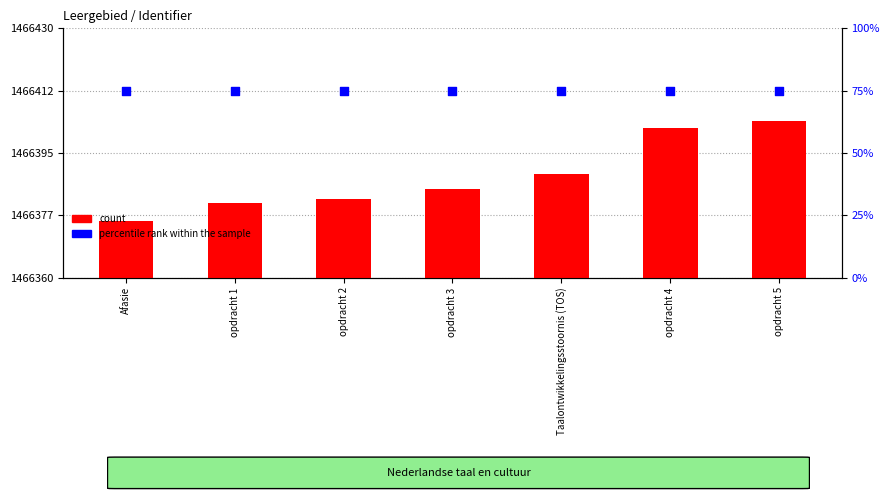

Which series has the largest total across all categories?

percentile rank within the sample